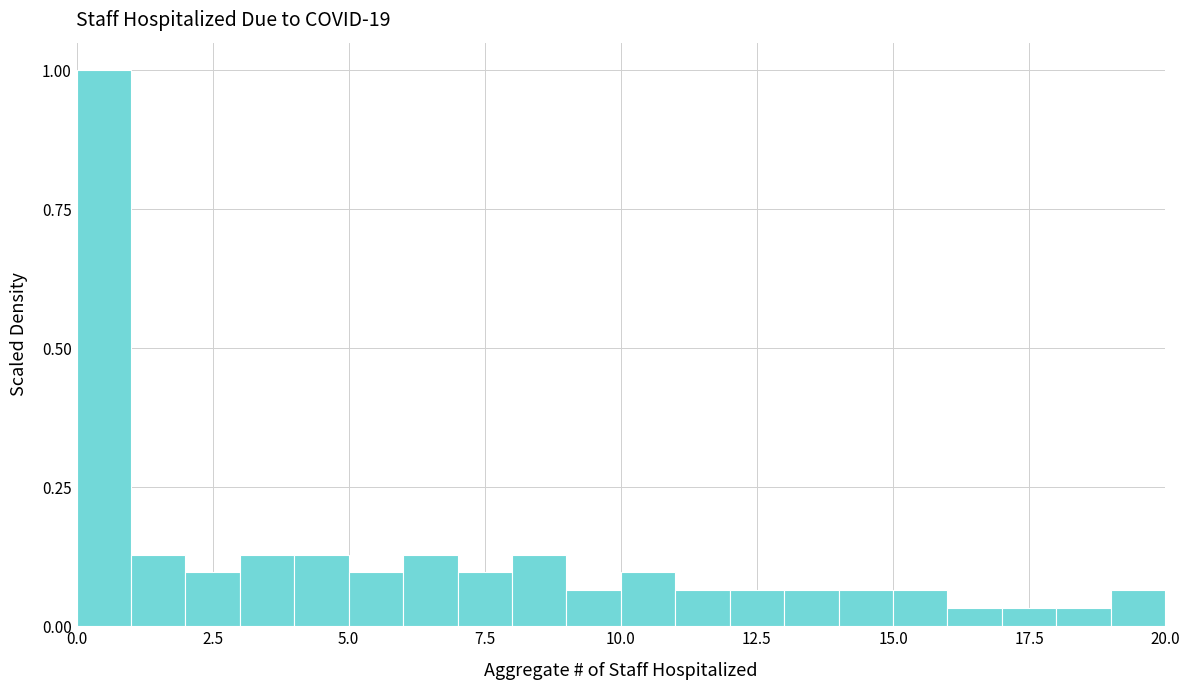

Around what value on the x-axis is the tallest bar? Give the approximate position of its centre, as read against the axis.

0.5